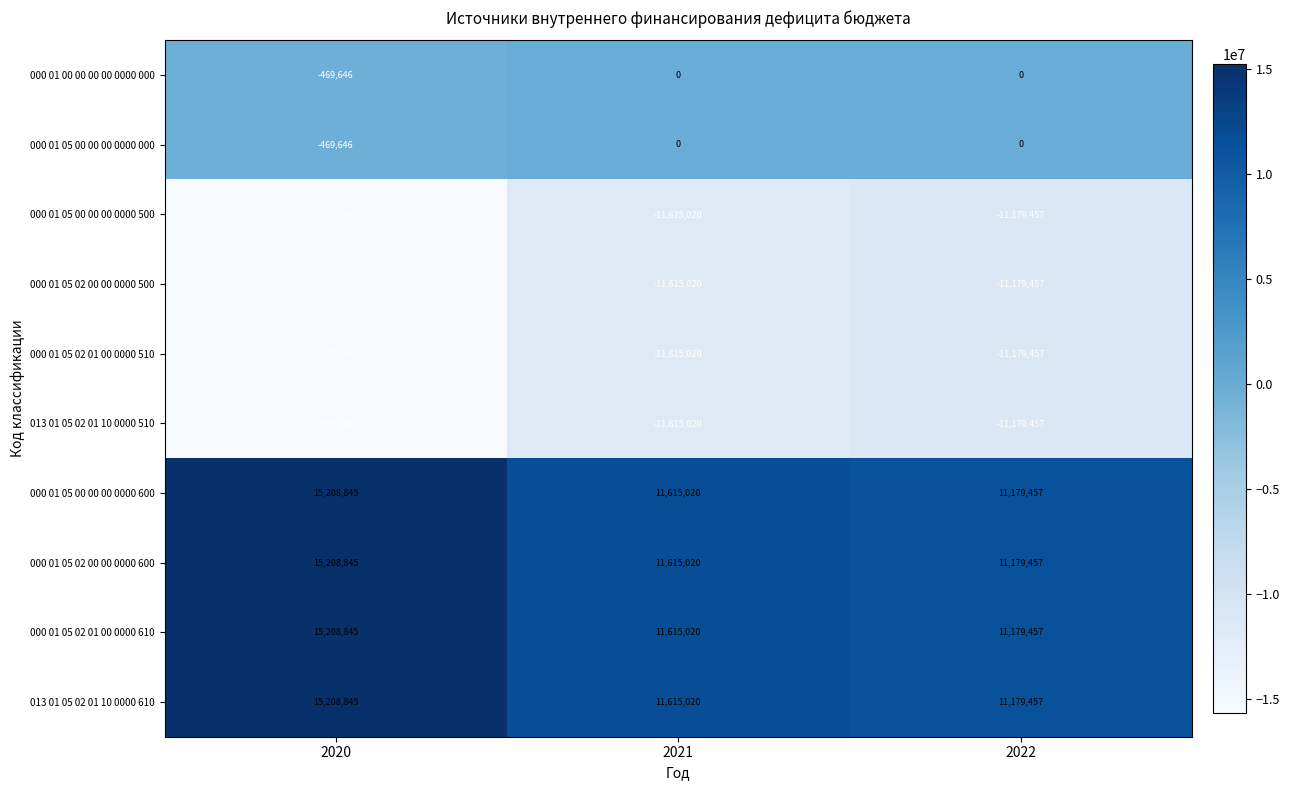

List the labels in order of 000 01 05 00 00 00 0000 500 value, smallest first.

2020, 2021, 2022